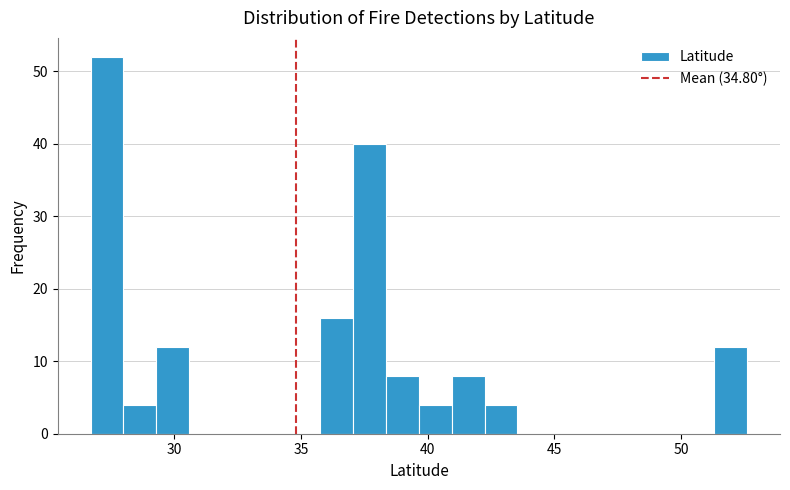

Read against the x-axis, roughly where is the centre of the tallest bar?

27.5